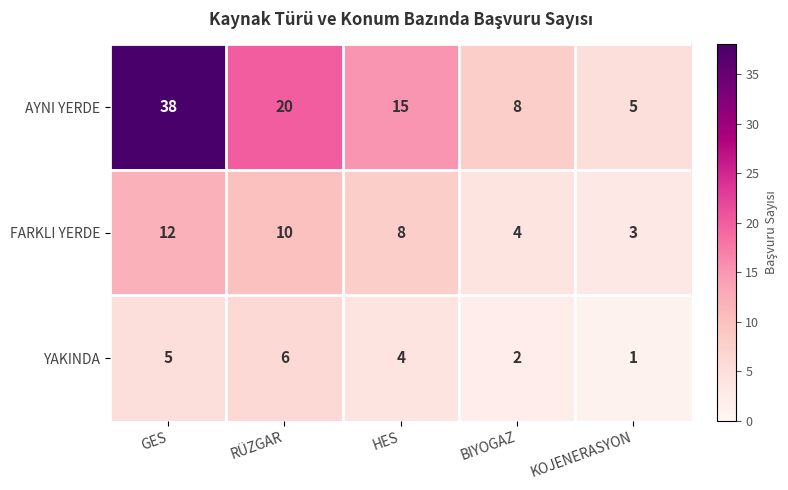

How many data points in FARKLI YERDE are less than 8?

2